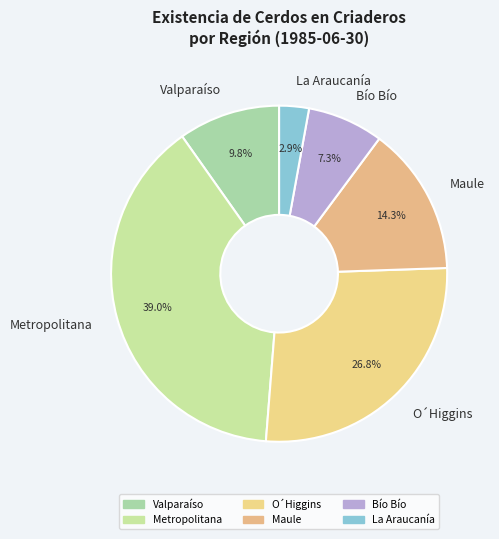

How much of the chart is everything except O´Higgins?

73.2%